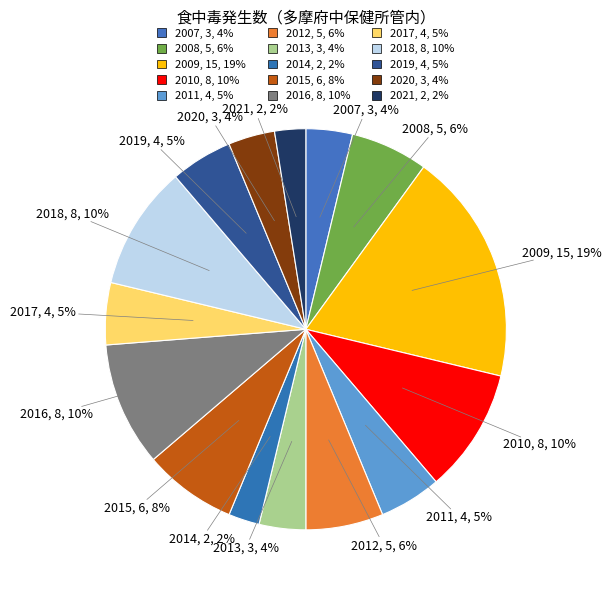

How many slices are in this pie chart?

15